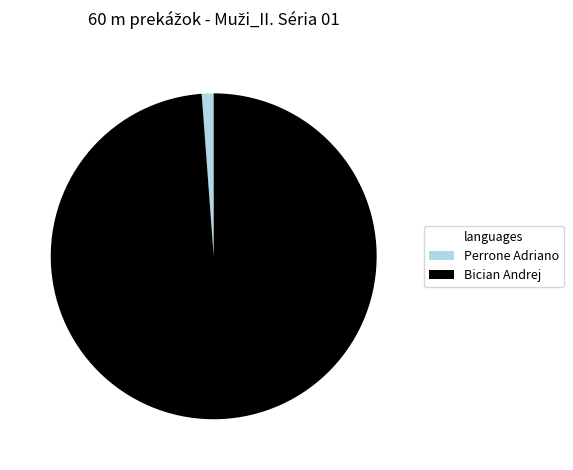

Rank the categories by value from highest to lowest.

Bician Andrej, Perrone Adriano